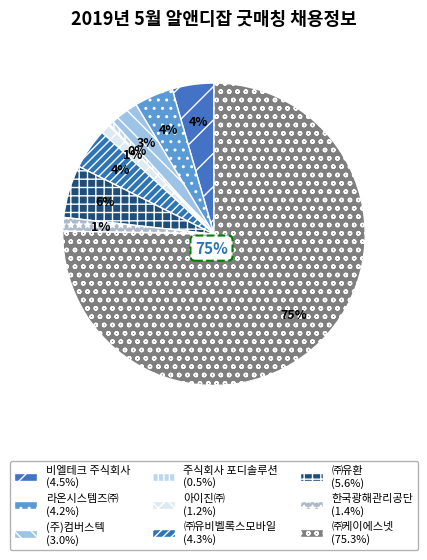

What percentage is NOT represented by ㈜케이에스넷?

24.7%